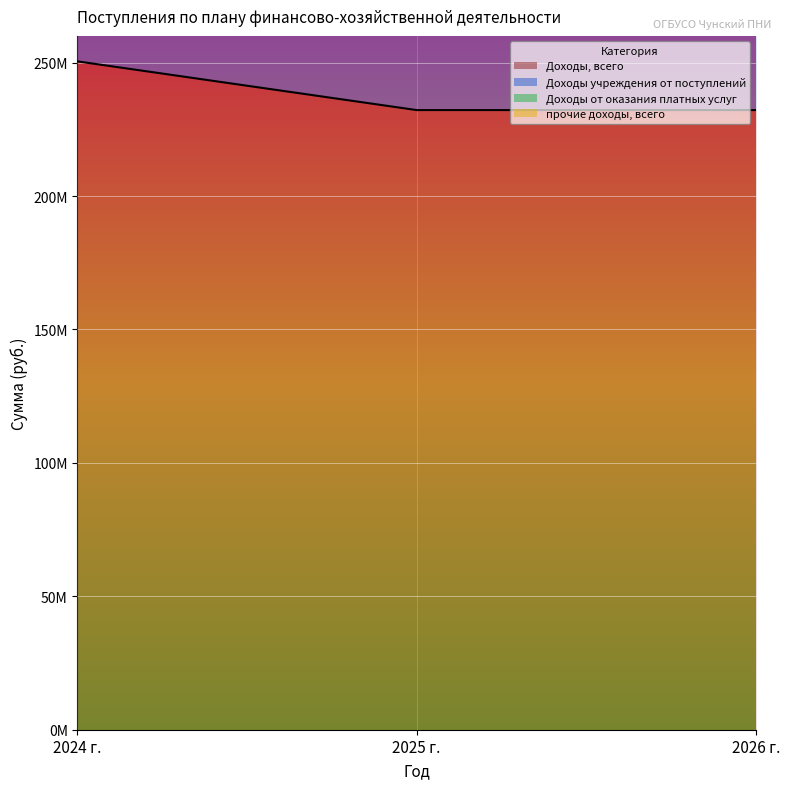

How many lines are shown in the chart?

2